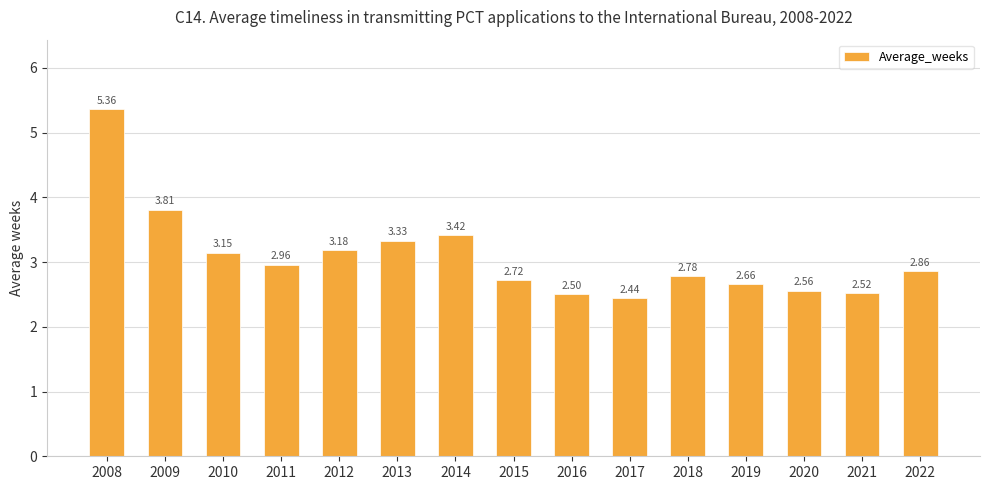

Rank the categories by value from lowest to highest.

2017, 2016, 2021, 2020, 2019, 2015, 2018, 2022, 2011, 2010, 2012, 2013, 2014, 2009, 2008